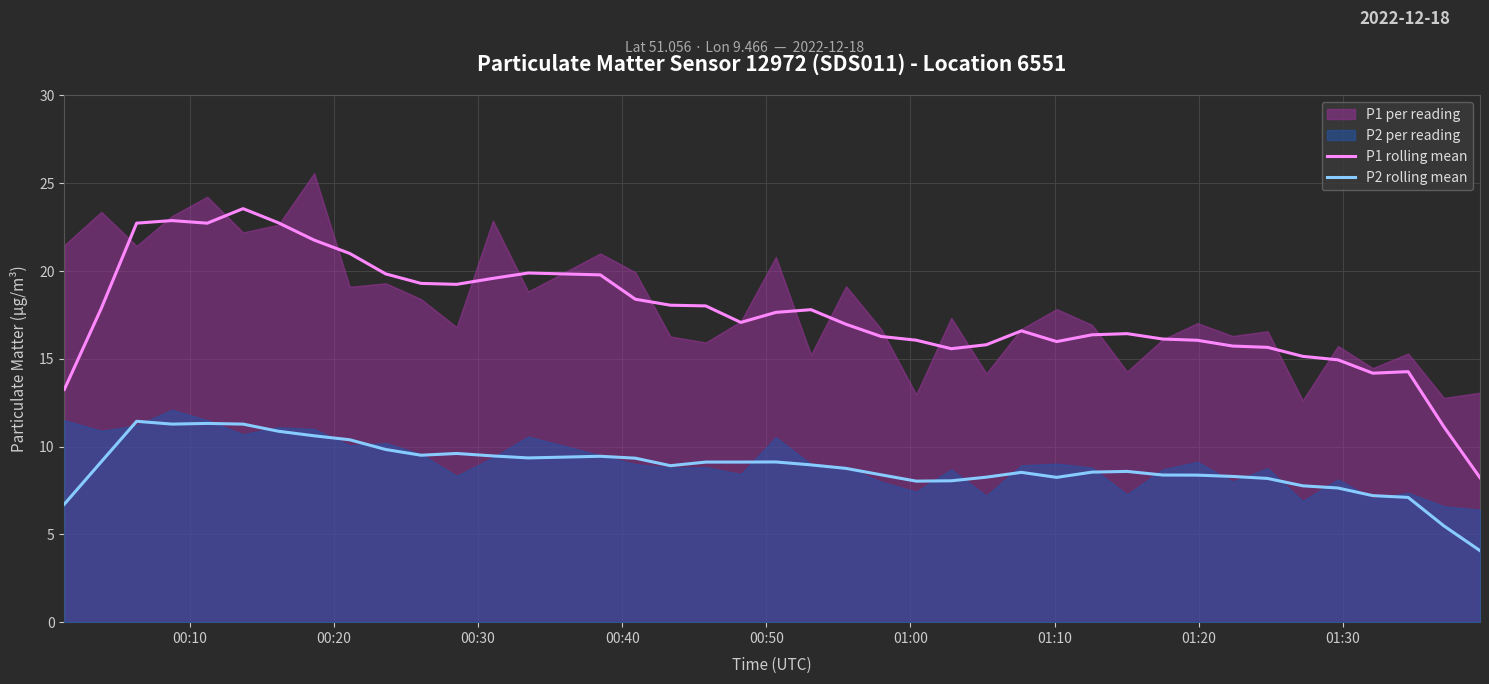

At how many categories does at least one series exceed 17?

20